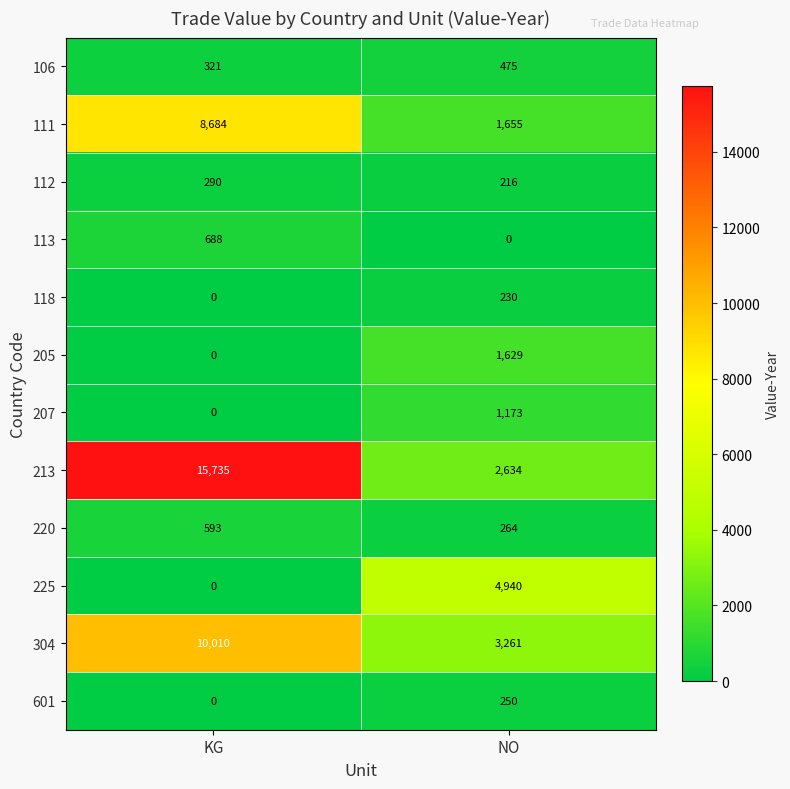

At which category is the sum across all series the highest?

KG